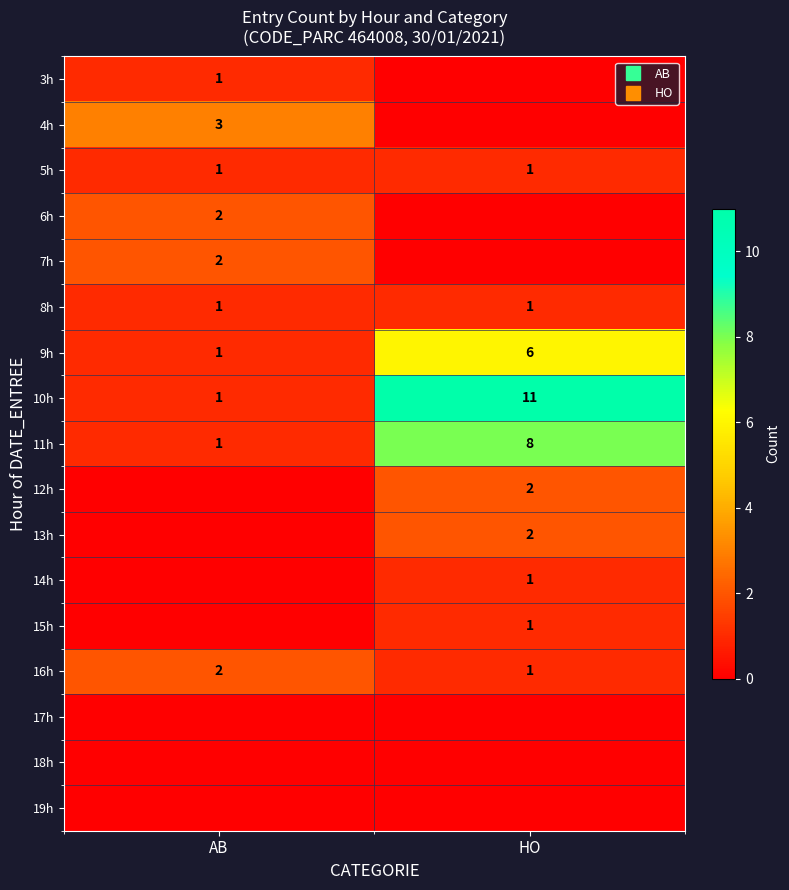

Is it true that 10h equals 1 at AB?

False